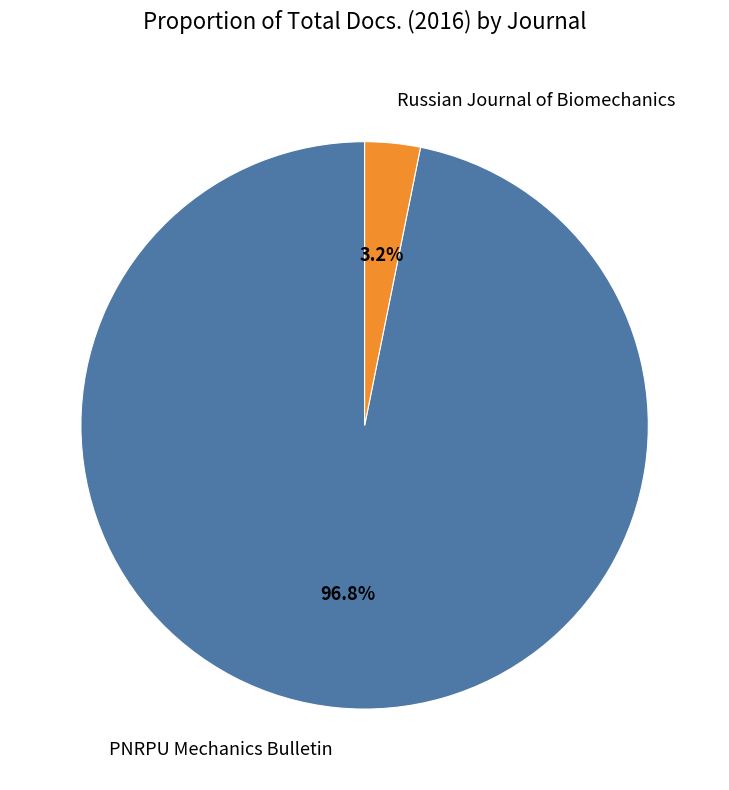

The Russian Journal of Biomechanics slice represents 3% of the pie. True or false?

True